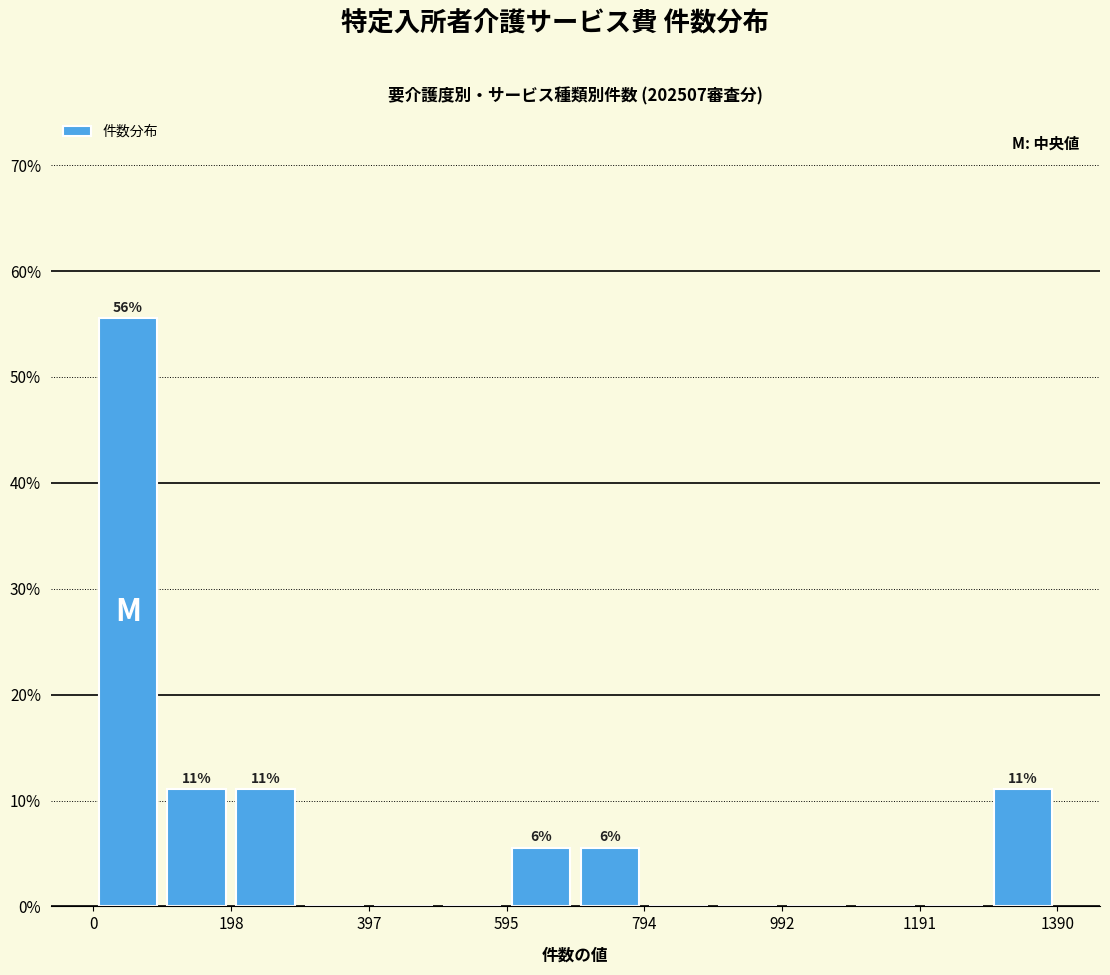

Which range on the x-axis has the tallest bar?

0 to 100